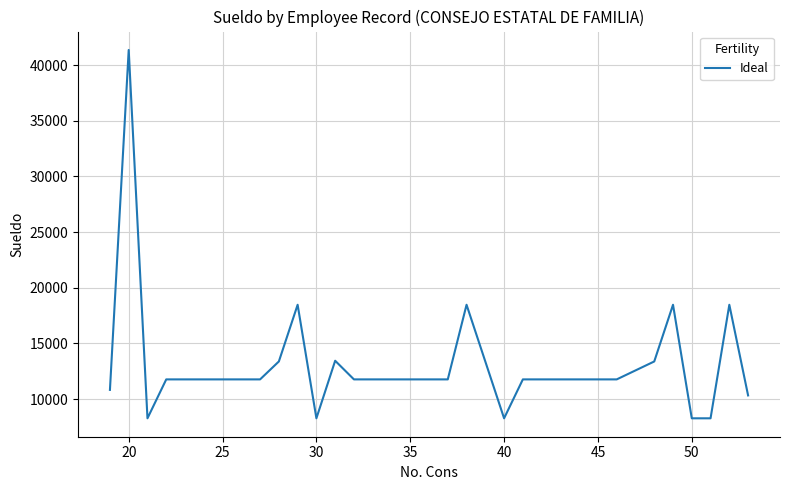

What is the greatest value displayed?

41367.0